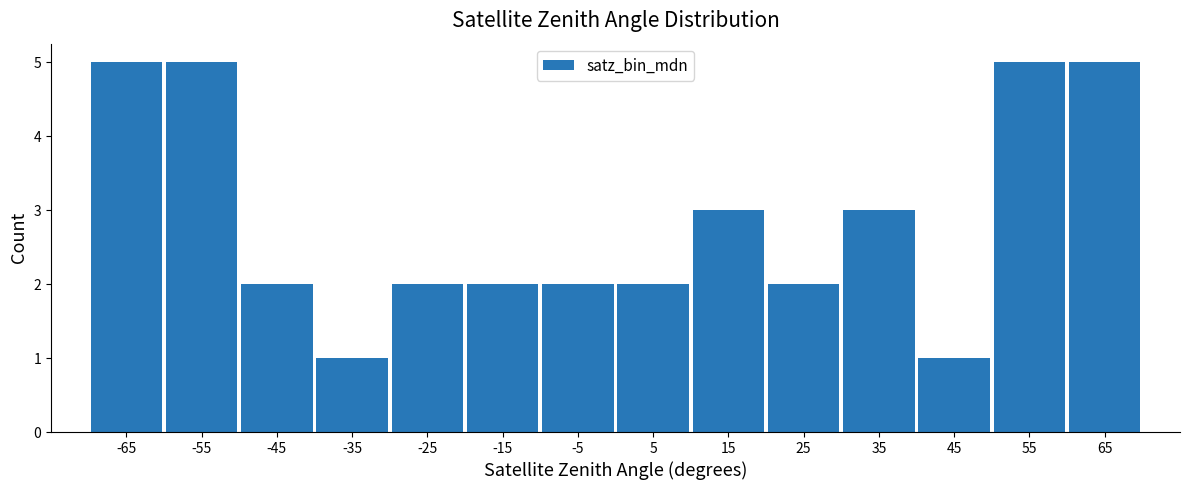

Reading left to right, transcribe this chart: for each bar, give the range it covers on the x-axis and its height. The values are not printed on the chart, so give them approximately, as read against the axis.

-70 to -60: 5
-60 to -50: 5
-50 to -40: 2
-40 to -30: 1
-30 to -20: 2
-20 to -10: 2
-10 to 0: 2
0 to 10: 2
10 to 20: 3
20 to 30: 2
30 to 40: 3
40 to 50: 1
50 to 60: 5
60 to 70: 5